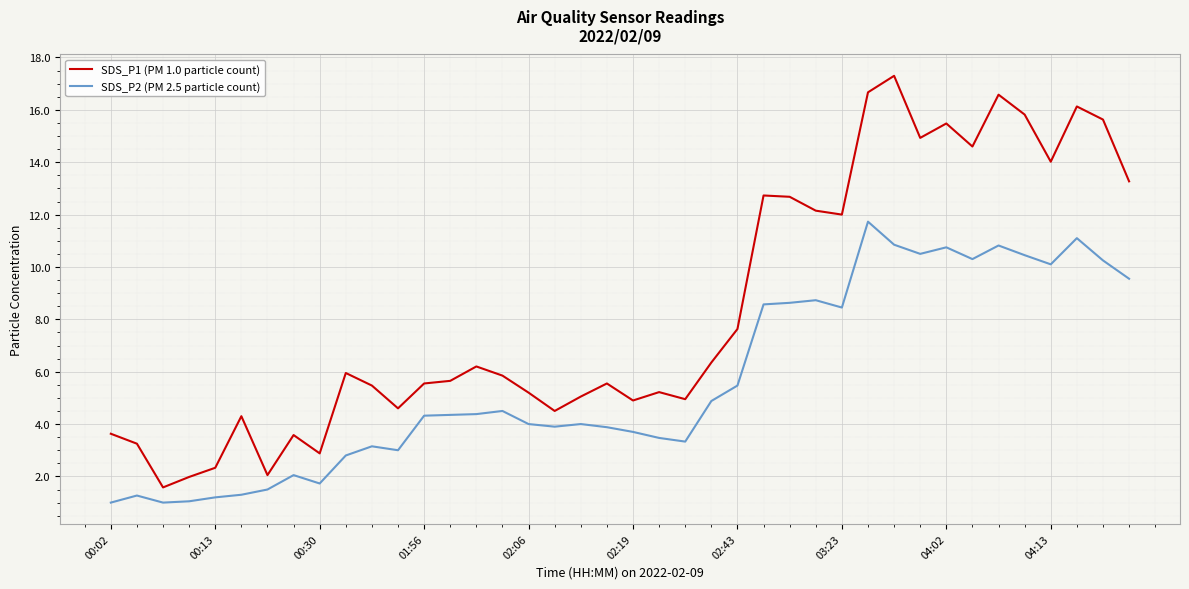

True or false: SDS_P1 (PM 1.0 particle count) and SDS_P2 (PM 2.5 particle count) cross at least once.

False